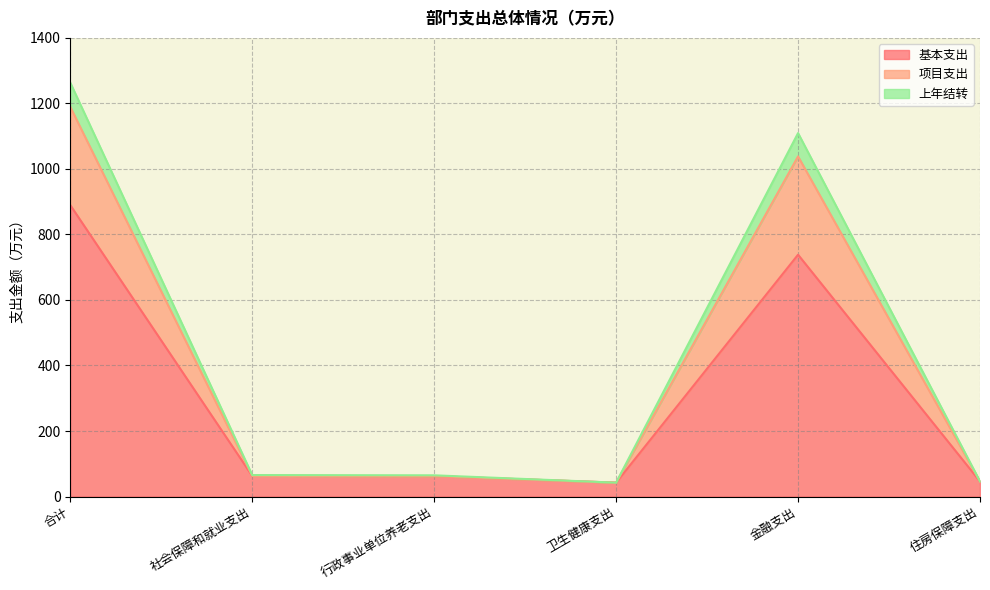

Is it true that 基本支出 equals 62.1 at 行政事业单位养老支出?

True